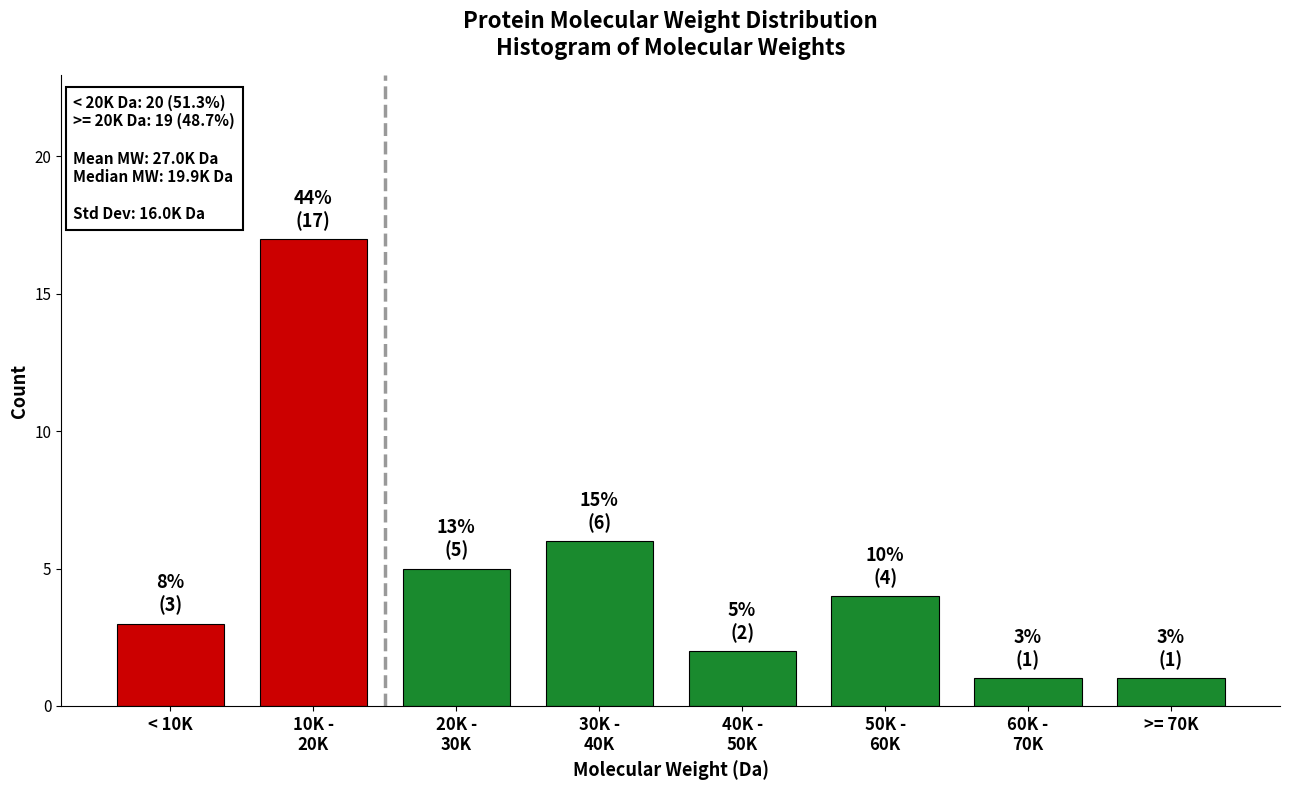

Reading left to right, list all the values displayed in this chart.

3	17	5	6	2	4	1	1